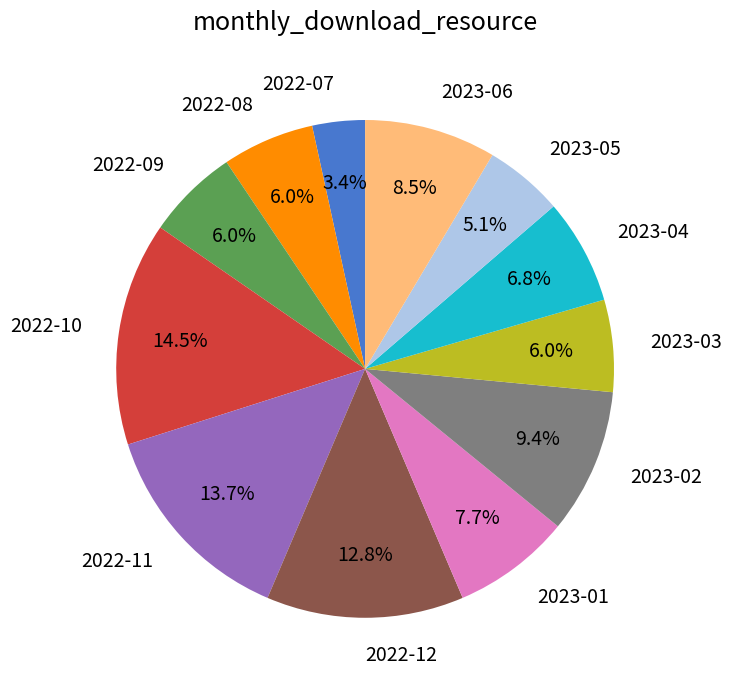

Is it true that 2023-01 is 1% of the pie?

False